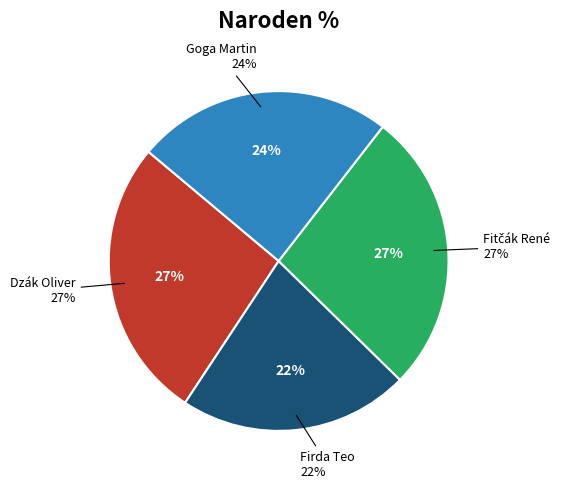

Approximately how many times larger is the value at Dzák Oliver compared to Firda Teo?

1.2